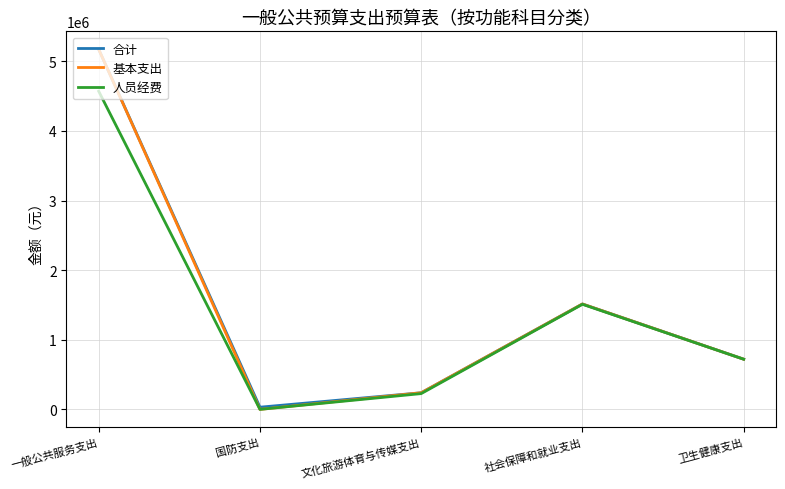

What are all the series names shown in the legend?

合计, 基本支出, 人员经费